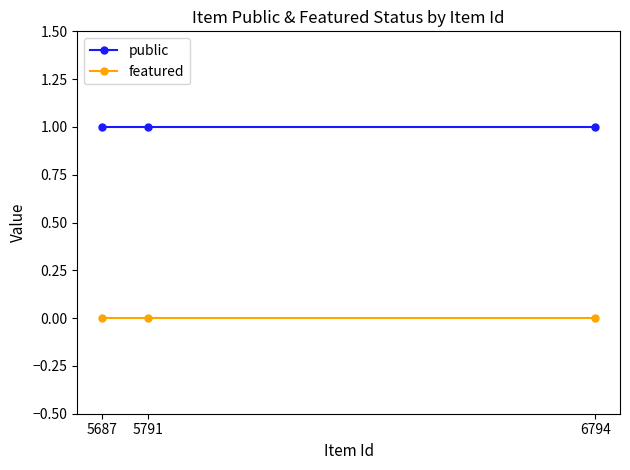

Reading left to right, what are all the values shown in this chart?

public: 5687=1	5791=1	6794=1
featured: 5687=0	5791=0	6794=0